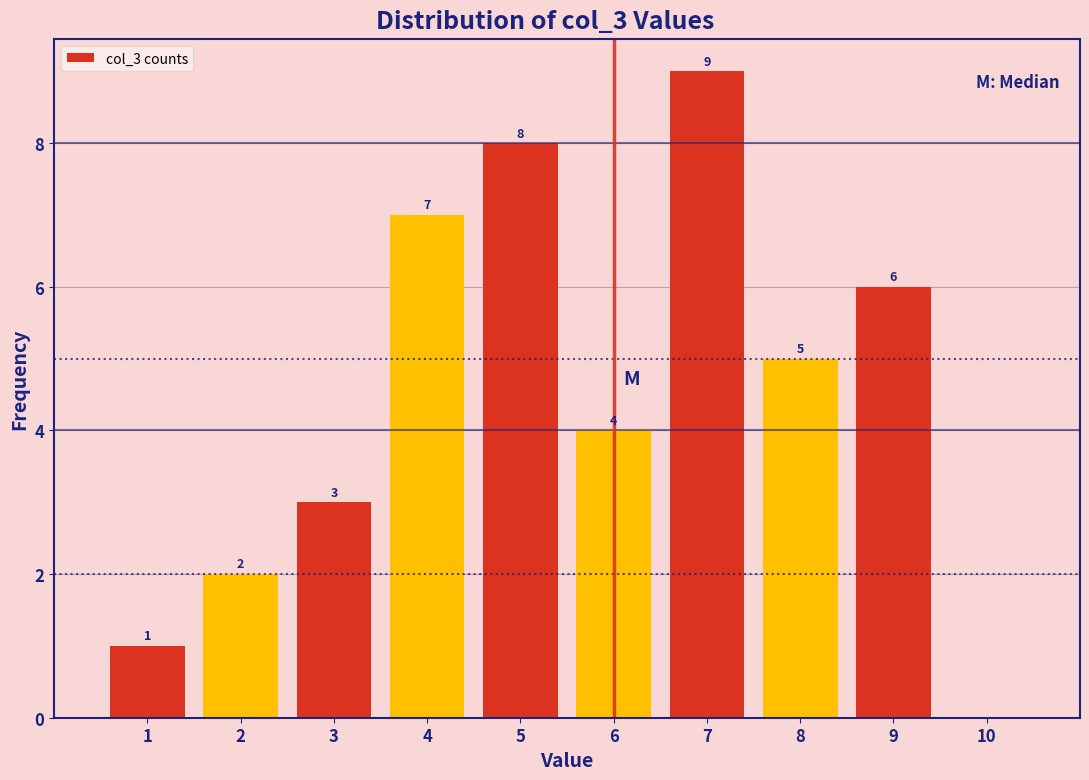

Over which range of the x-axis is the bar tallest?

6.5 to 7.5